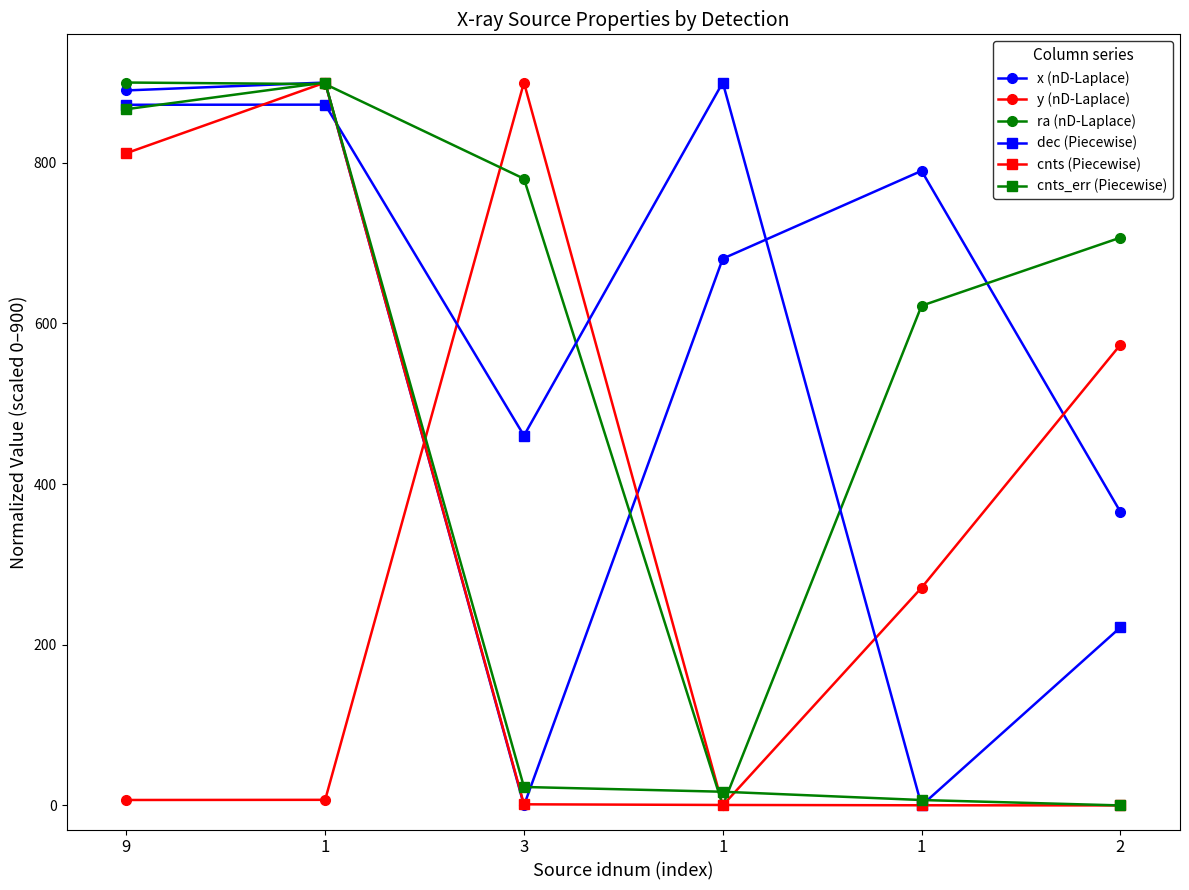

Between 1 and 2, which series saw the biggest shift?

ra (nD-Laplace)